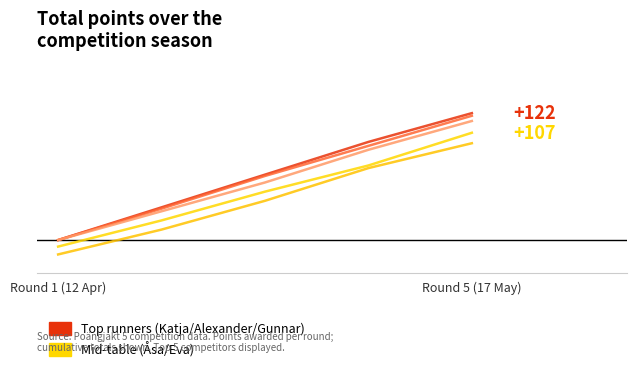

Does the chart display data point markers on the line(s)?

No